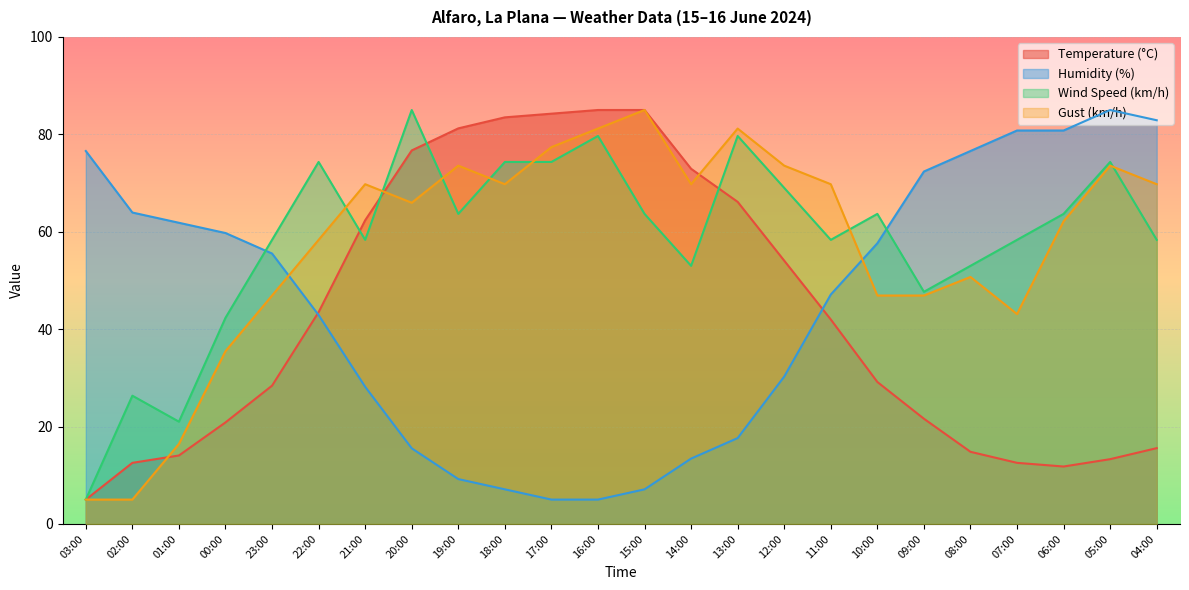

How many lines are shown in the chart?

4